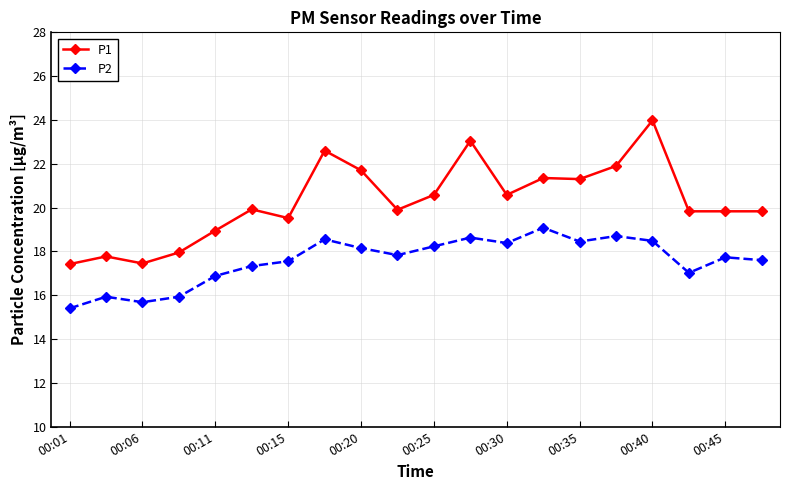

True or false: P2 has more than 2 interior local peaks.

True